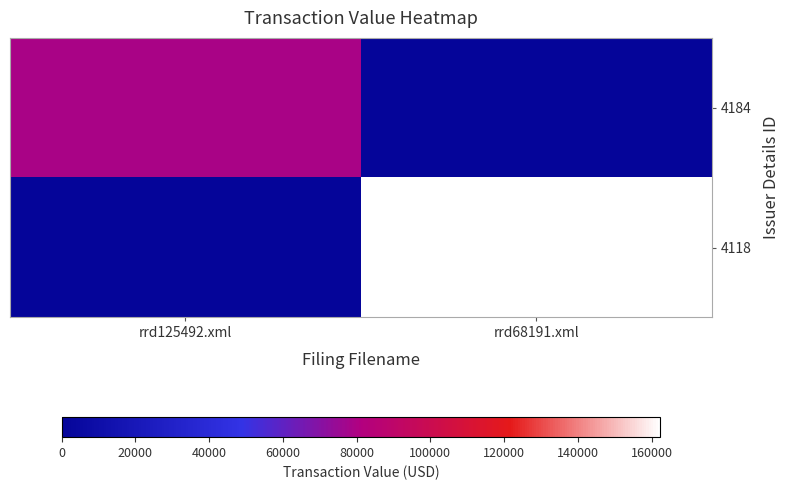

What is the difference between the highest and lowest values at rrd125492.xml?

78700